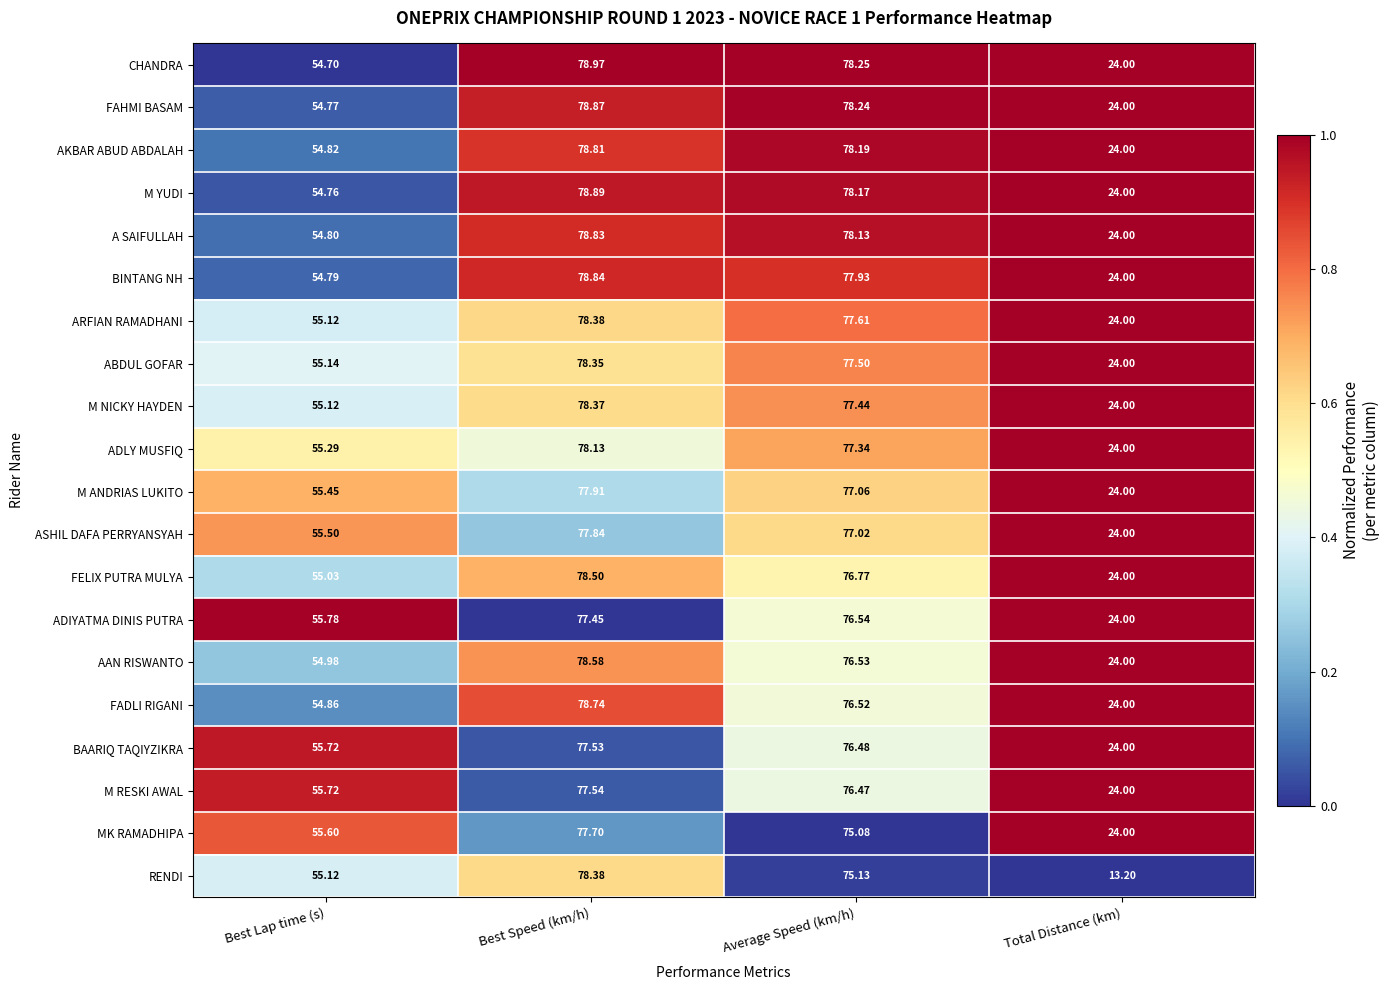

Which series has the largest total across all categories?

CHANDRA